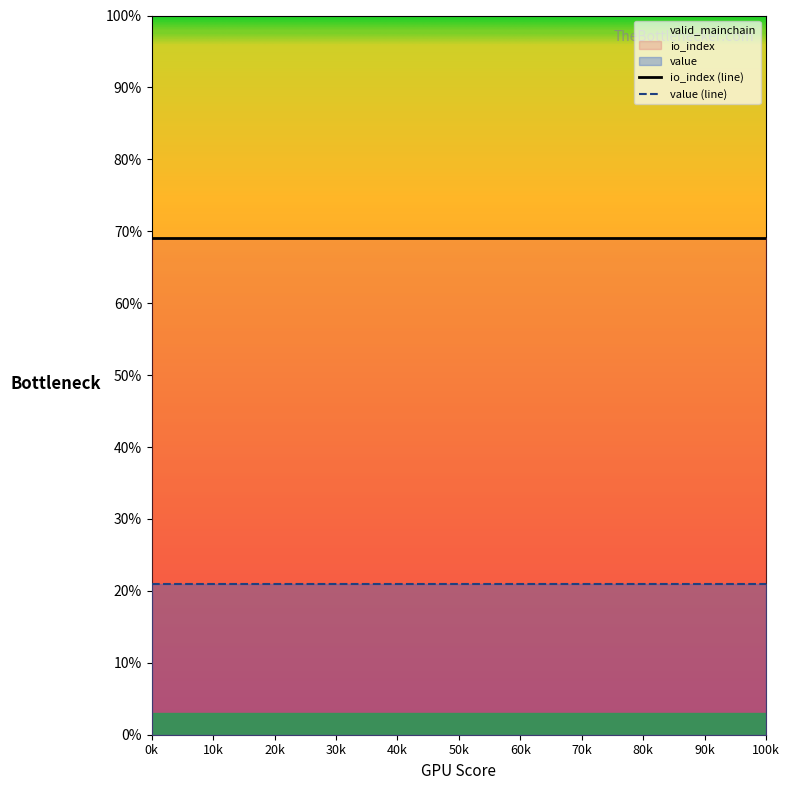

True or false: io_index has more than 1 points higher than both neighbors.

False